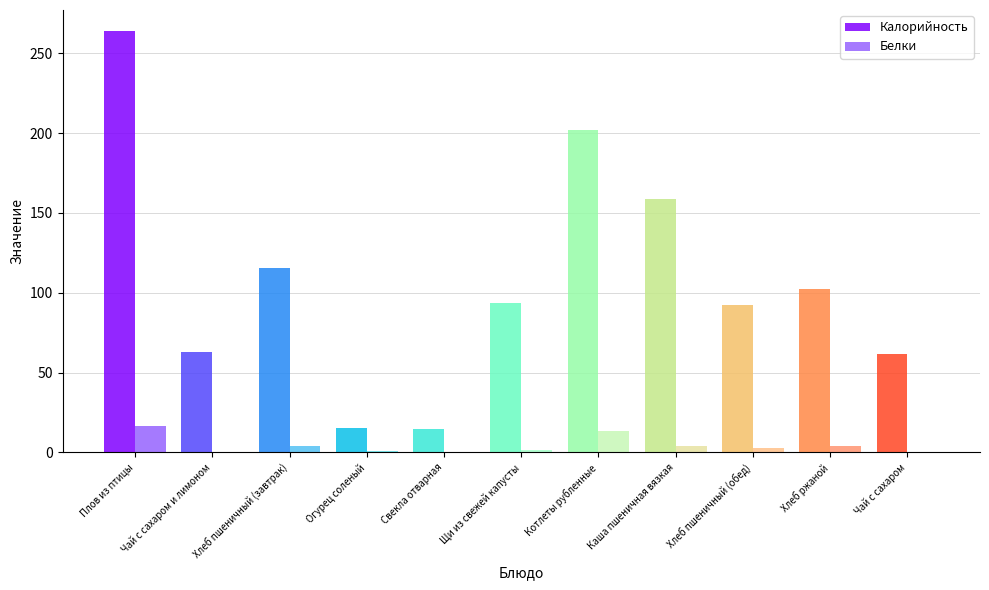

What is the sum of all Белки values?

47.9